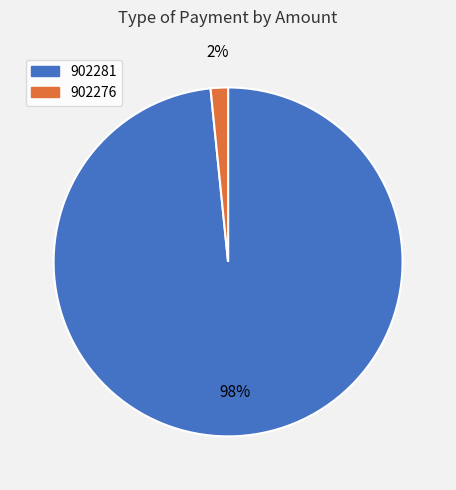

Combined, do 902276 and 902281 account for over 50%?

Yes